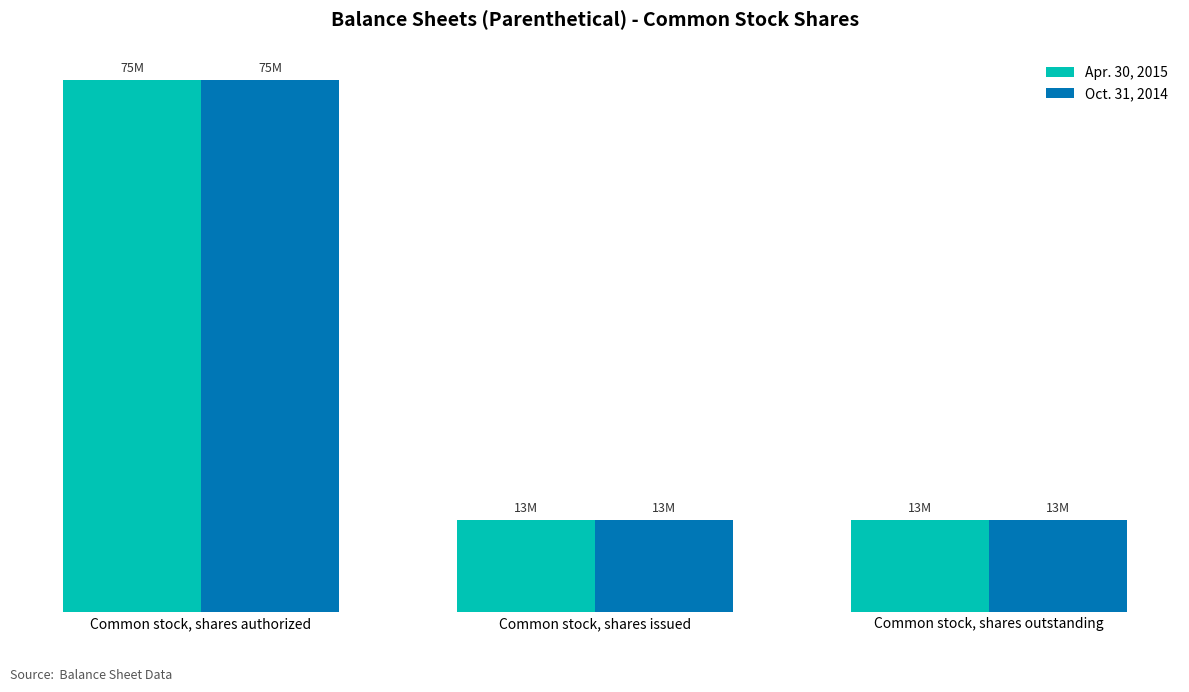

Which series changed the most between Common stock, shares authorized and Common stock, shares issued?

Apr. 30, 2015